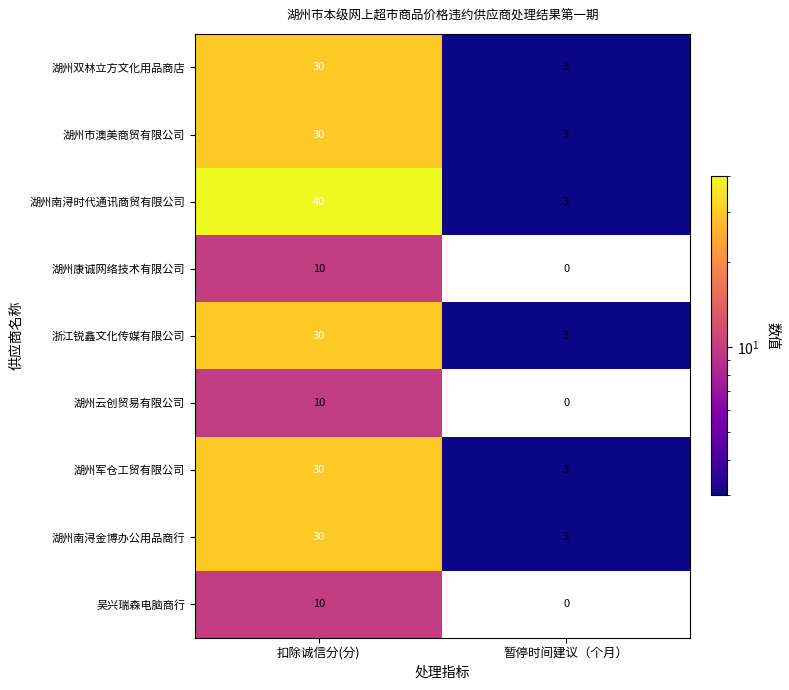

What is the difference between the highest and lowest values at 扣除诚信分(分)?

30